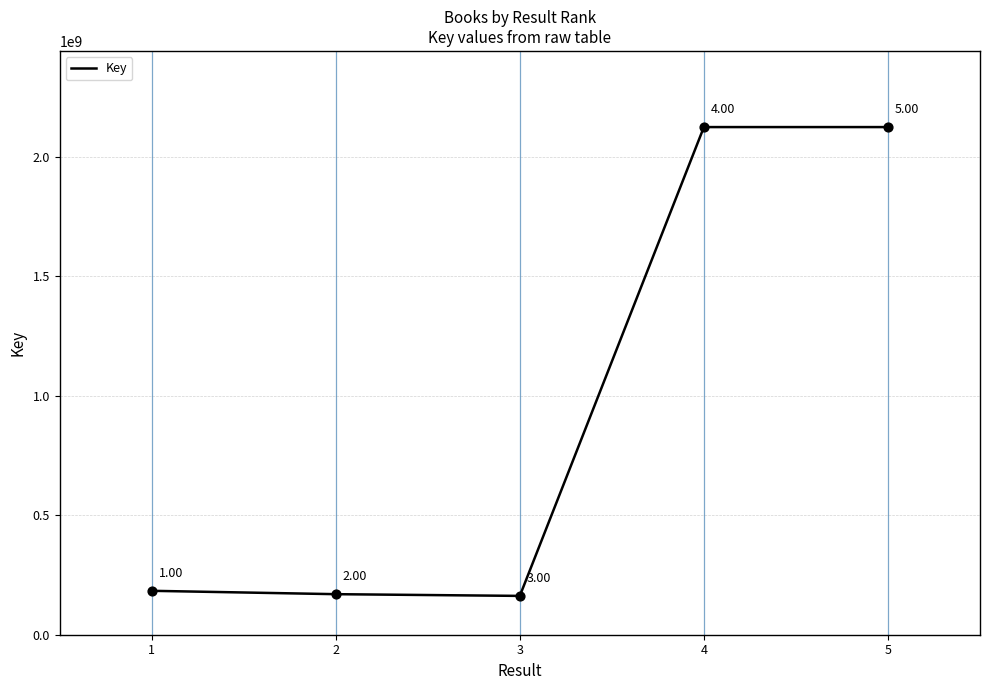

Between 2 and 3, which is larger?

2